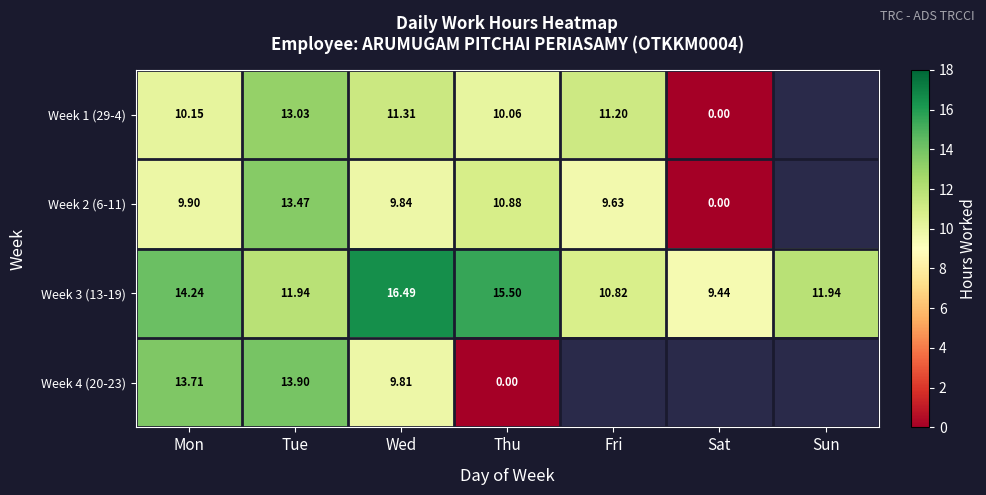

Is it true that Week 3 (13-19) equals 24.5 at Wed?

False